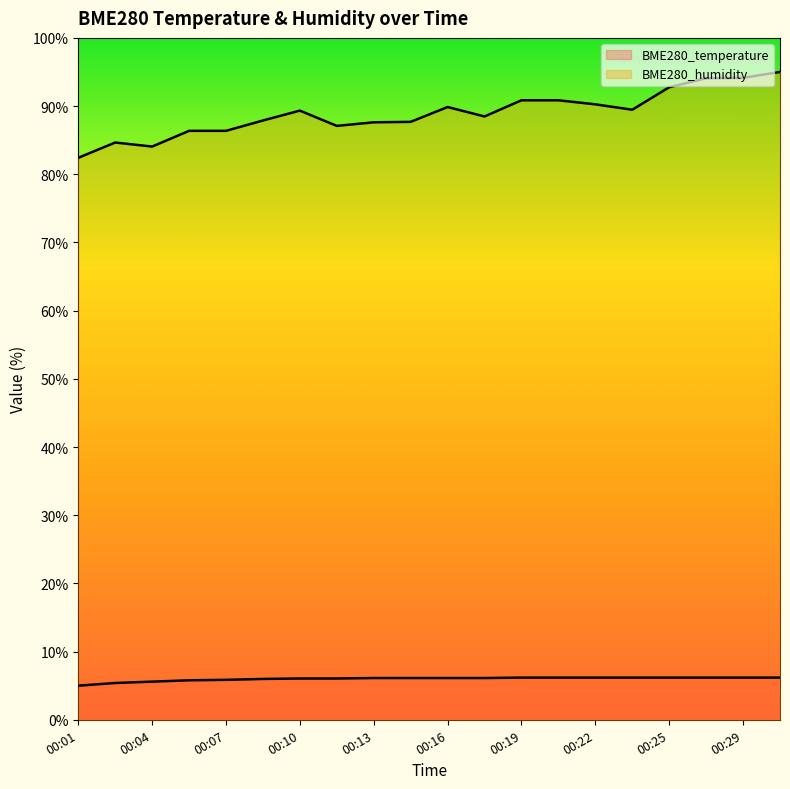

What is the average value of the BME280_temperature series?

6.0